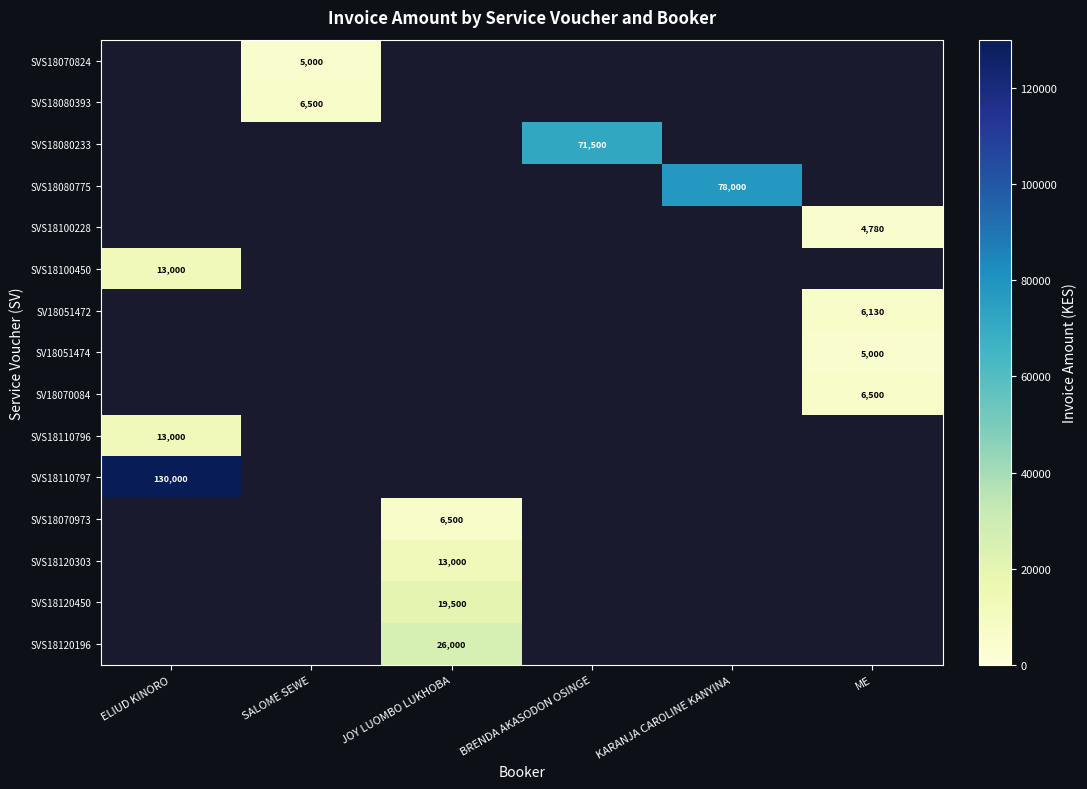

Is it true that SV18070084 equals 2525.7 at ME?

False